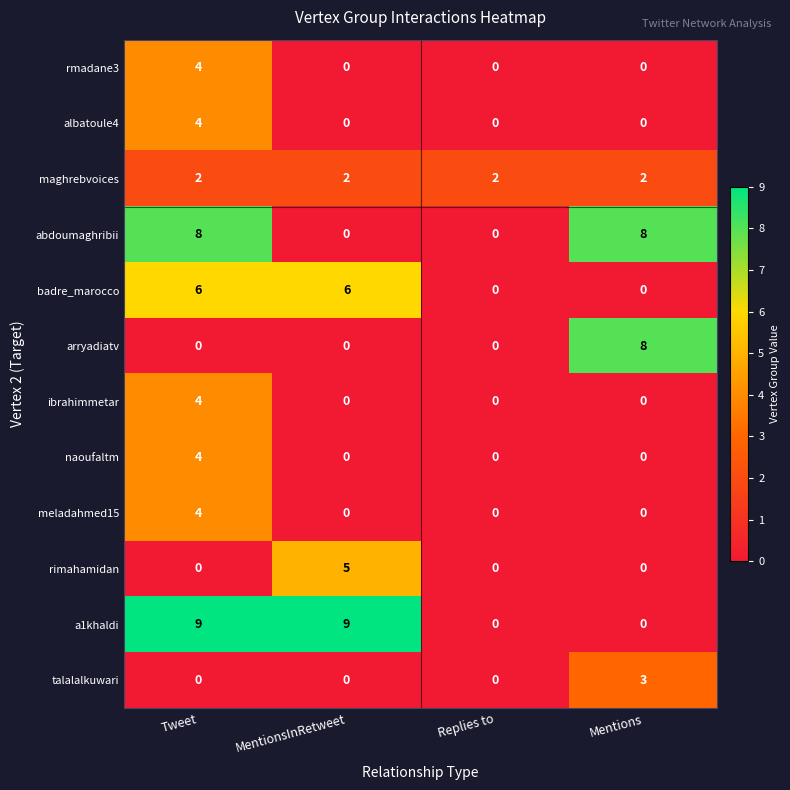

True or false: badre_marocco has a value of -3 at Replies to.

False